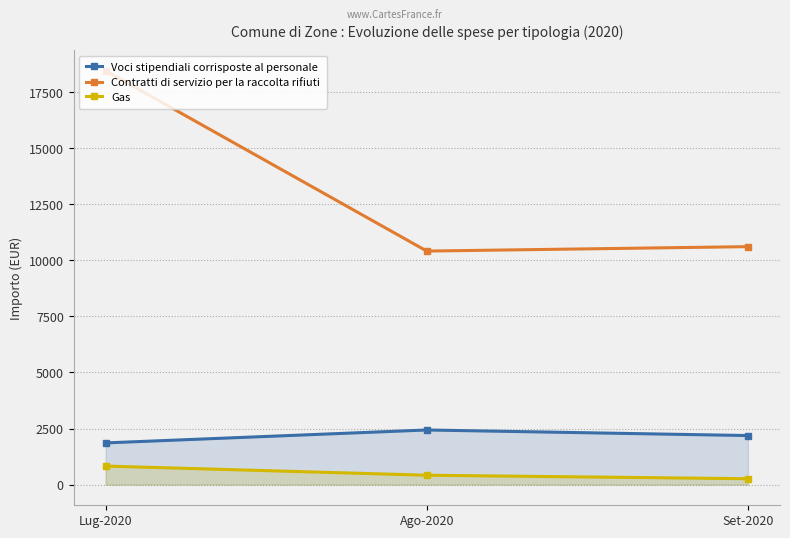

What is the difference between the maximum and second lowest values in the Contratti di servizio per la raccolta rifiuti series?

7840.9